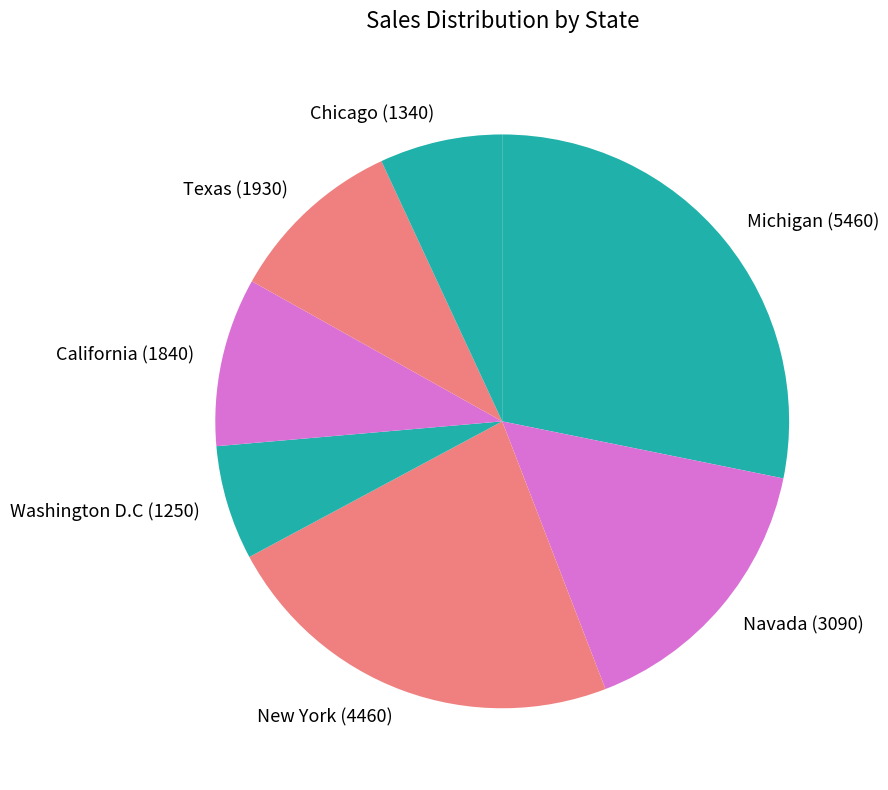

True or false: Texas (1930) accounts for 1% of the total.

False